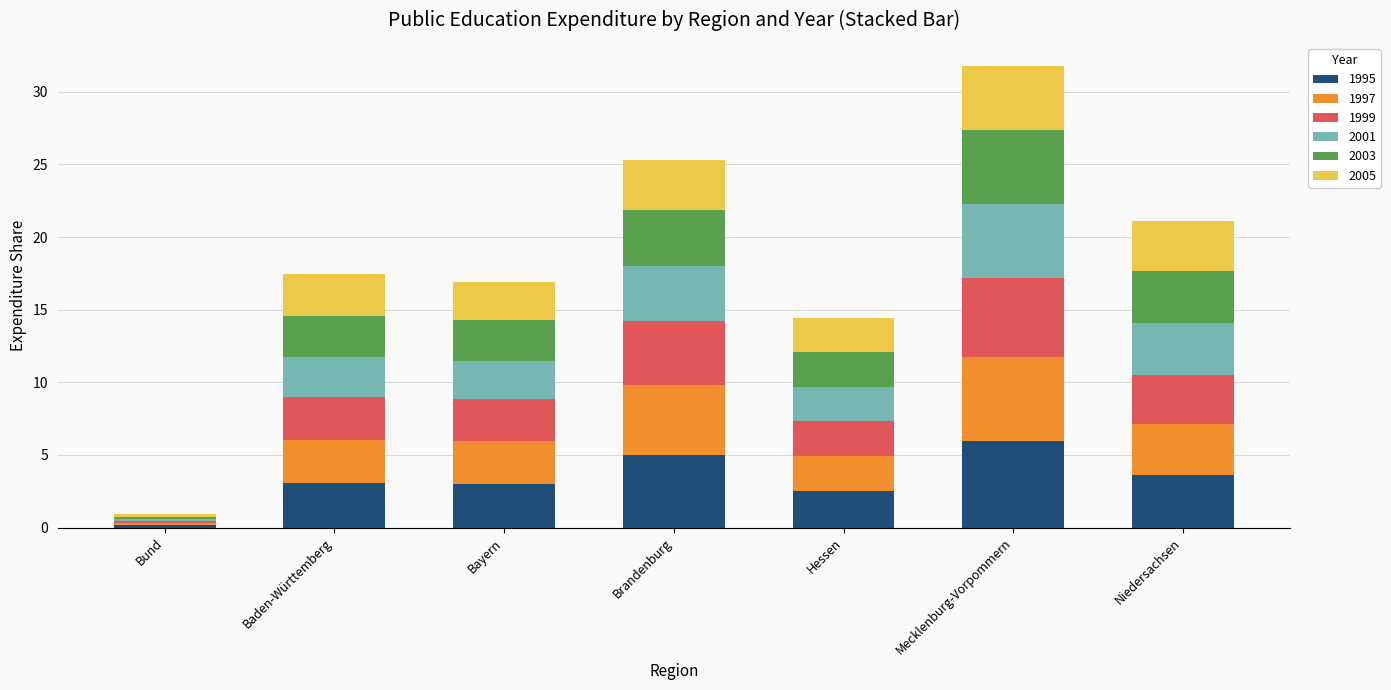

Count the number of categories in the chart.

7